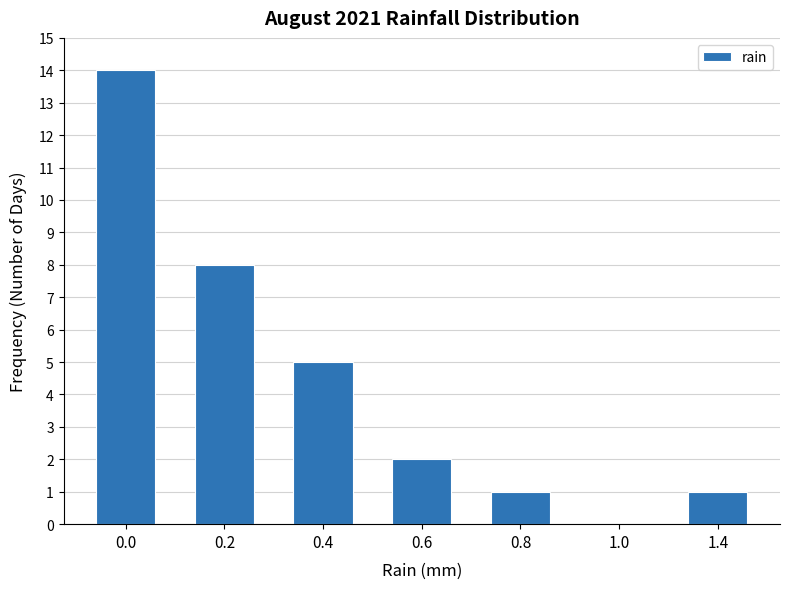

Reading right to left, transcribe all the data shown in this chart.

1.4=1	1.0=0	0.8=1	0.6=2	0.4=5	0.2=8	0.0=14